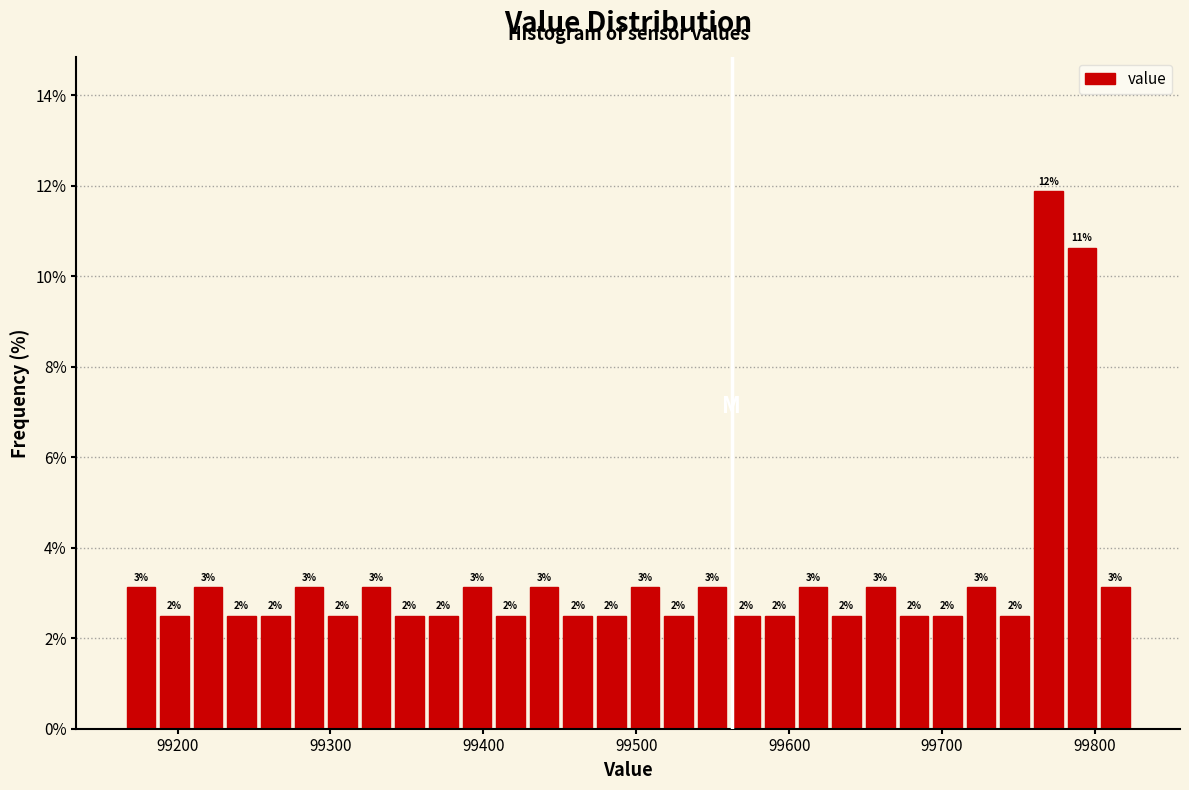

Read against the x-axis, roughly where is the centre of the tallest bar?

99770